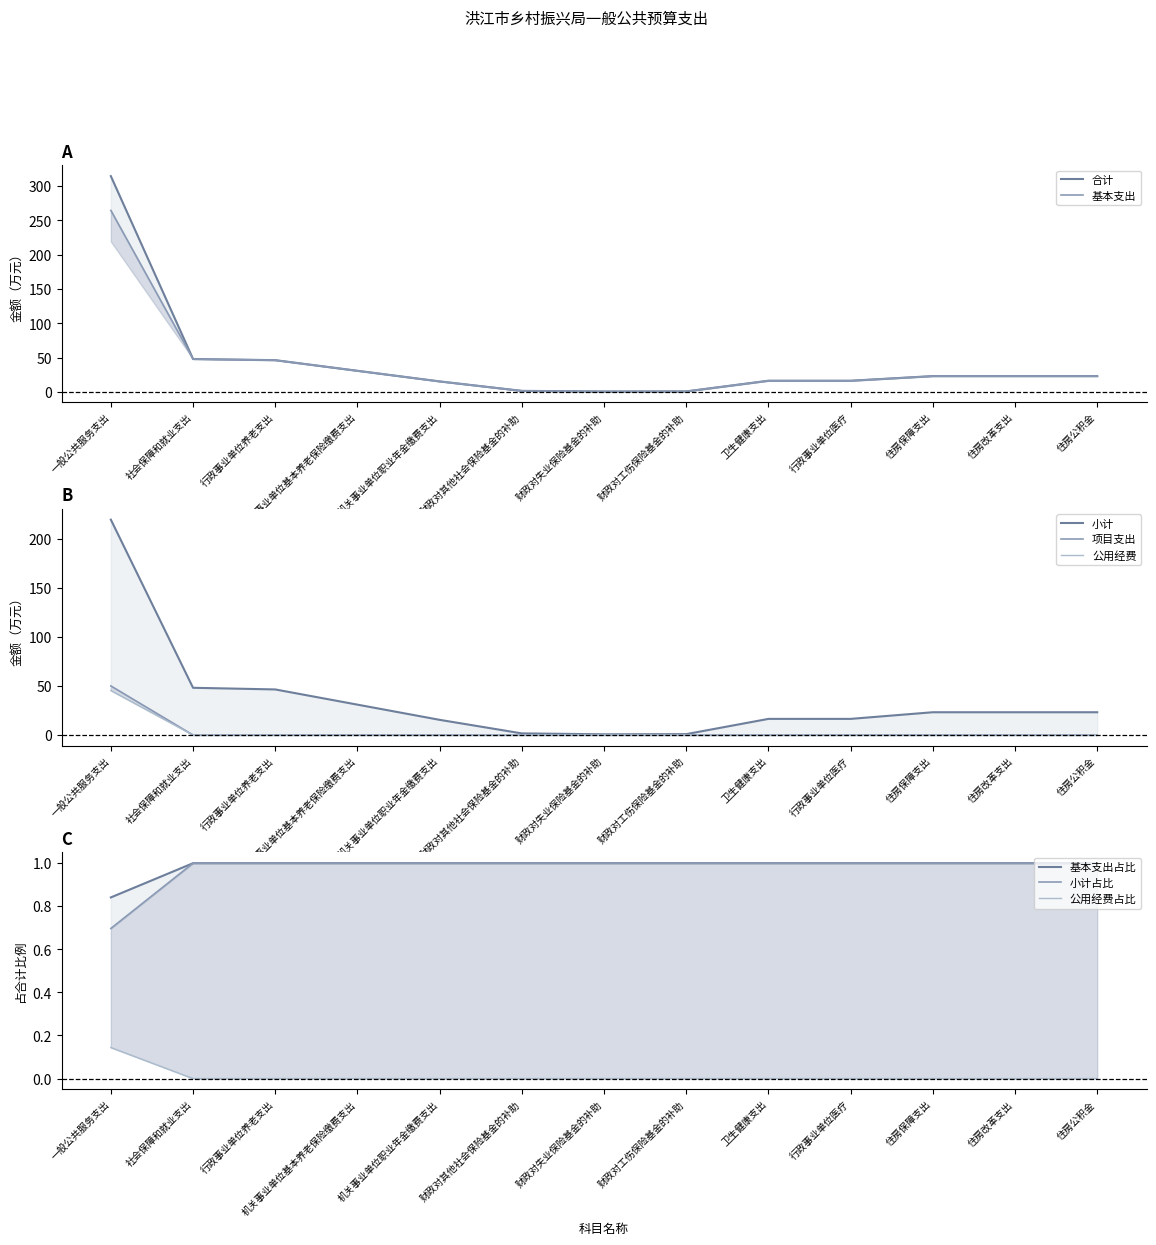

Is the value of 公用经费 at 机关事业单位基本养老保险缴费支出 greater than the value of 小计 at 财政对工伤保险基金的补助?

No